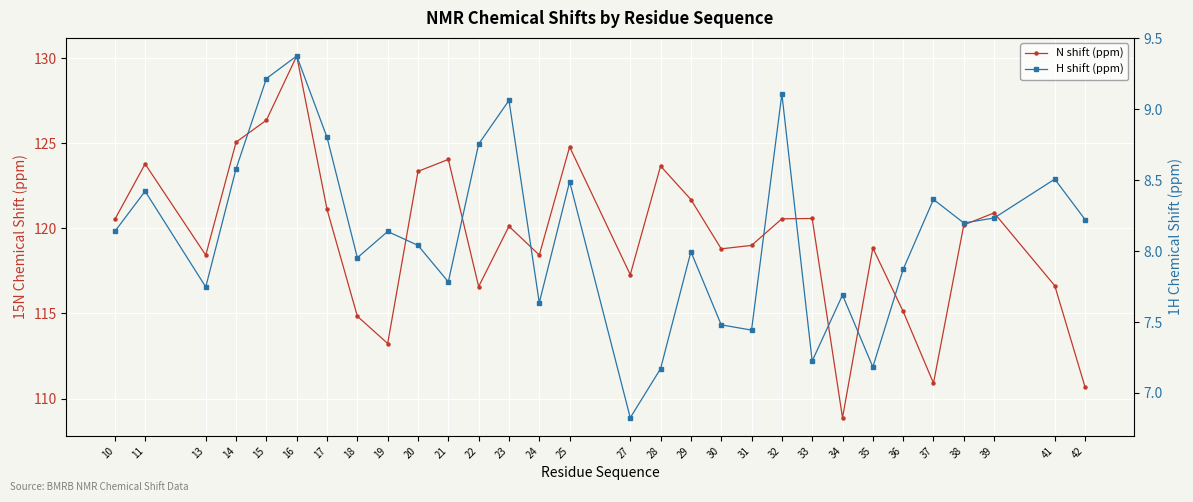

Rank the series by their average value, from lowest to highest.

H shift (ppm), N shift (ppm)